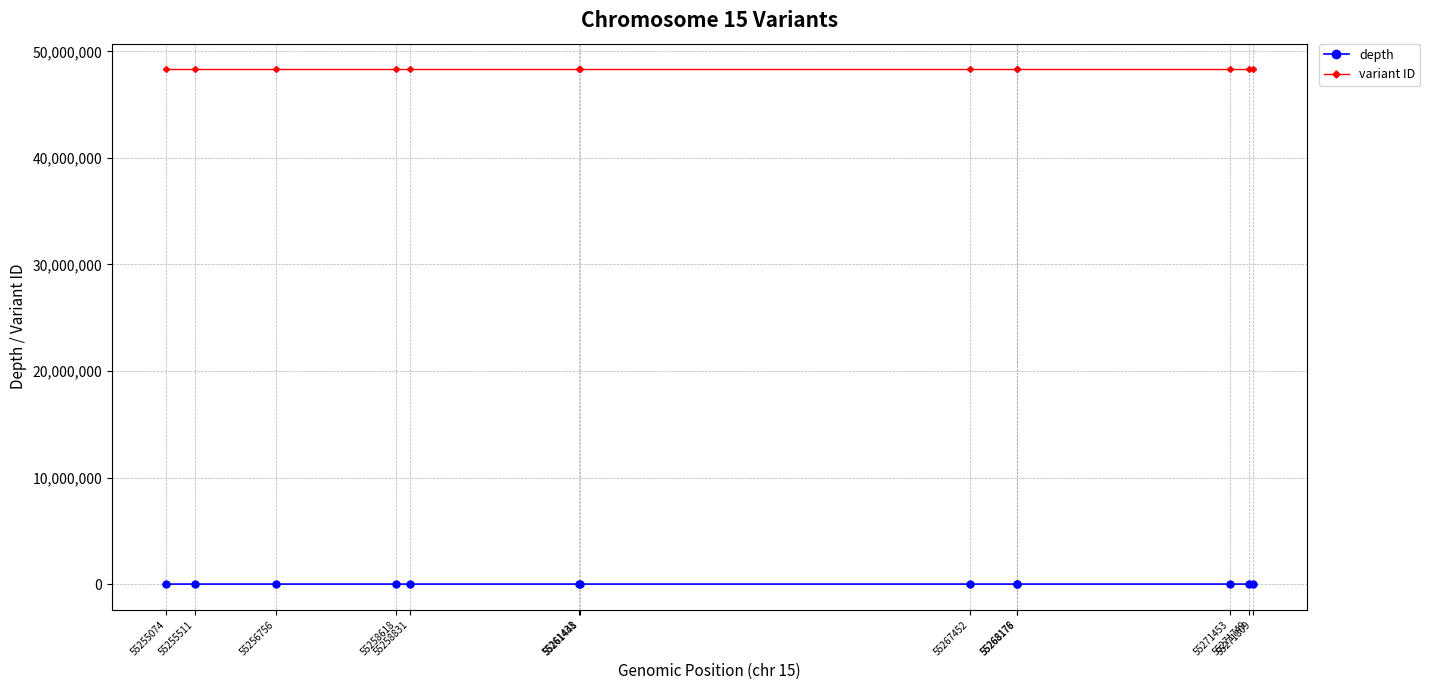

The value of variant ID at 55268178 is 20353647. True or false?

False